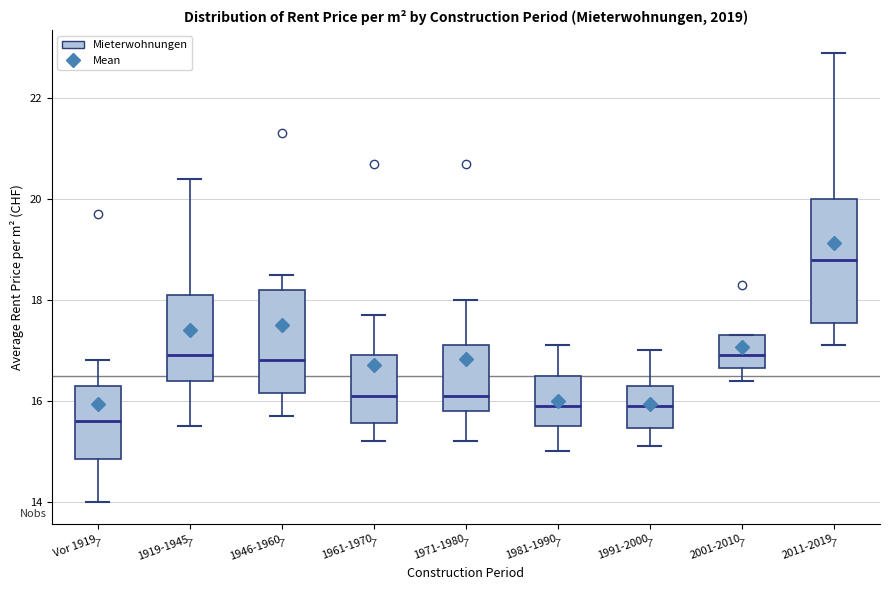

Reading left to right, transcribe this box plot: for each box, give where its median line is, the range the box spans, and where its two whiskers end, as read against the y-axis. The values are not printed on the chart, so give them approximately, as read against the axis.

Vor 1919: median 15.6, box 14.8 to 16.4, whiskers 14.0 to 16.8
1919-1945: median 17.0, box 16.4 to 18.2, whiskers 15.6 to 20.4
1946-1960: median 16.8, box 16.2 to 18.2, whiskers 15.8 to 18.6
1961-1970: median 16.2, box 15.6 to 17.0, whiskers 15.2 to 17.8
1971-1980: median 16.2, box 15.8 to 17.2, whiskers 15.2 to 18.0
1981-1990: median 16.0, box 15.6 to 16.6, whiskers 15.0 to 17.2
1991-2000: median 16.0, box 15.4 to 16.4, whiskers 15.2 to 17.0
2001-2010: median 17.0, box 16.6 to 17.4, whiskers 16.4 to 17.4
2011-2019: median 18.8, box 17.6 to 20.0, whiskers 17.2 to 23.0